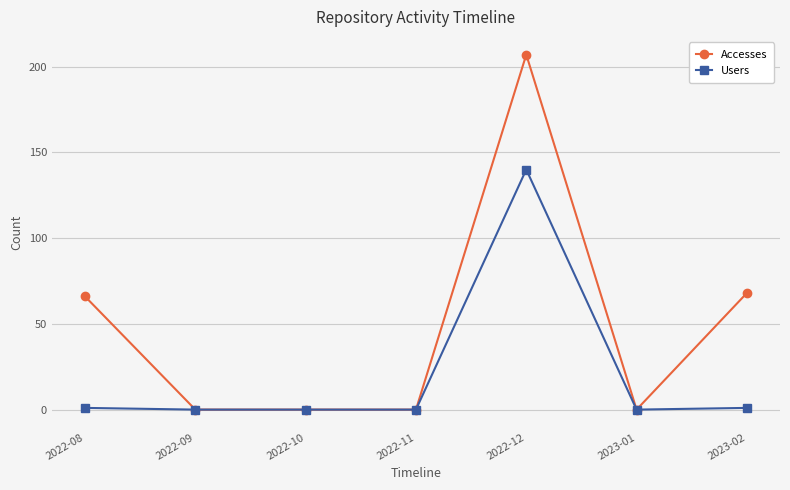

What is the average value of the Users series?

20